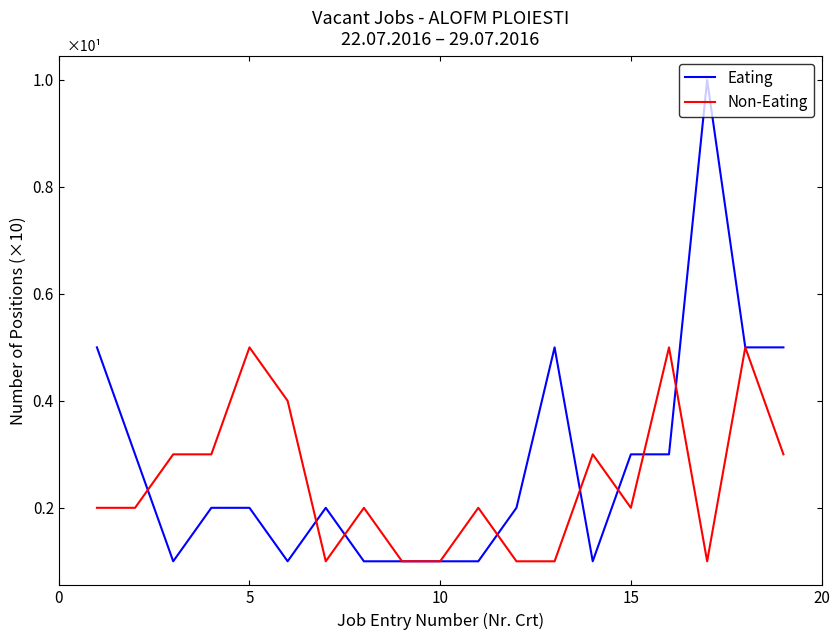

What is the greatest value displayed?

1.0